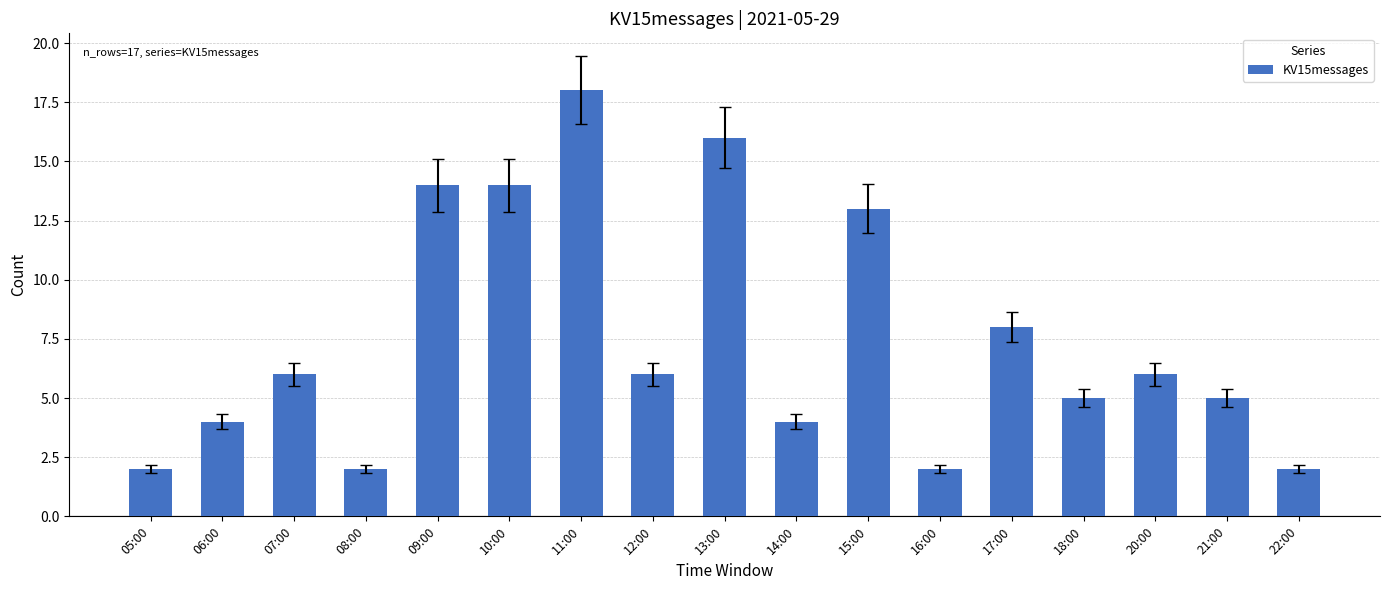

Approximately how many times larger is the value at 13:00 compared to 20:00?

2.7